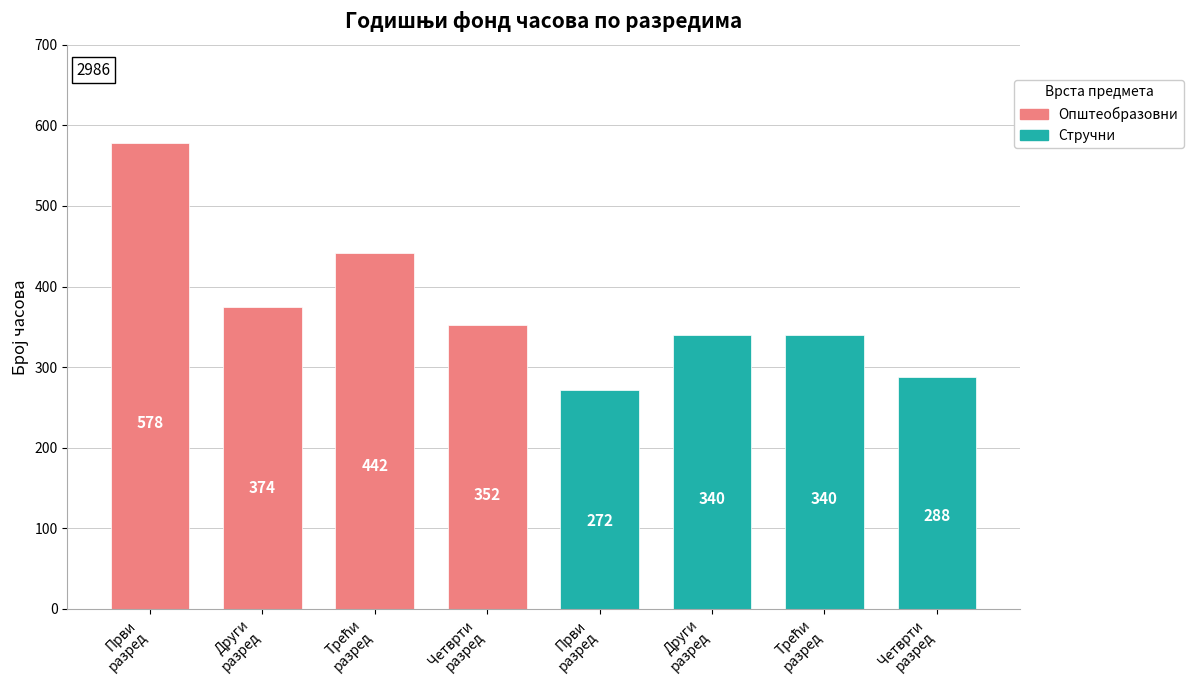

Reading left to right, extract all data points from this chart.

Општеобразовни: 578	374	442	352
Стручни: 272	340	340	288